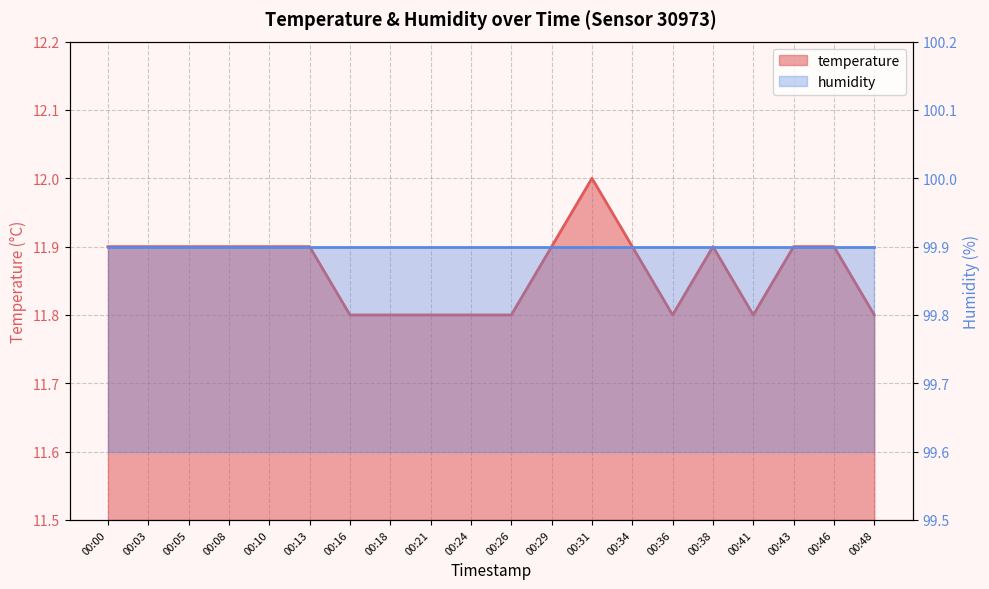

What is the change in value from 00:03 to 00:18?

-0.1